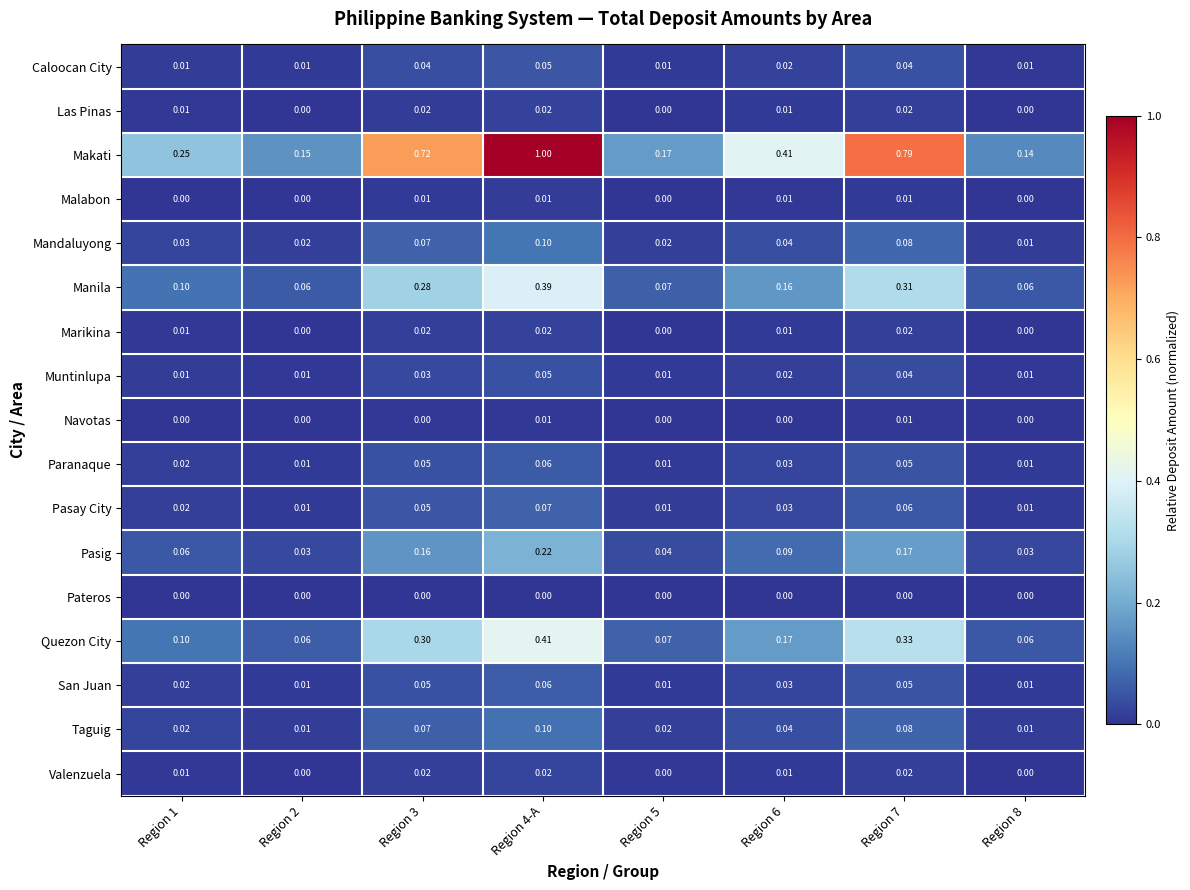

Which series has the largest range (max minus min)?

Makati